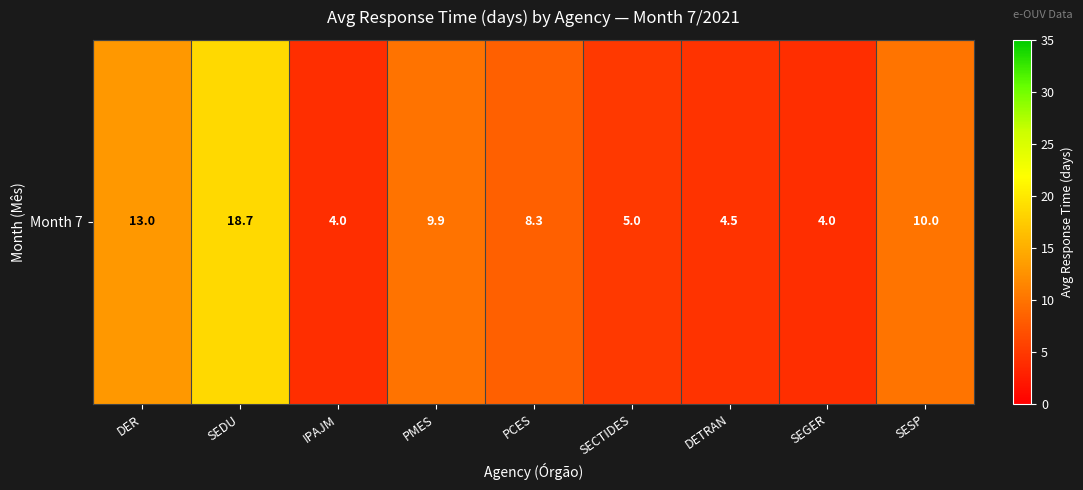

What is the average value?

8.6